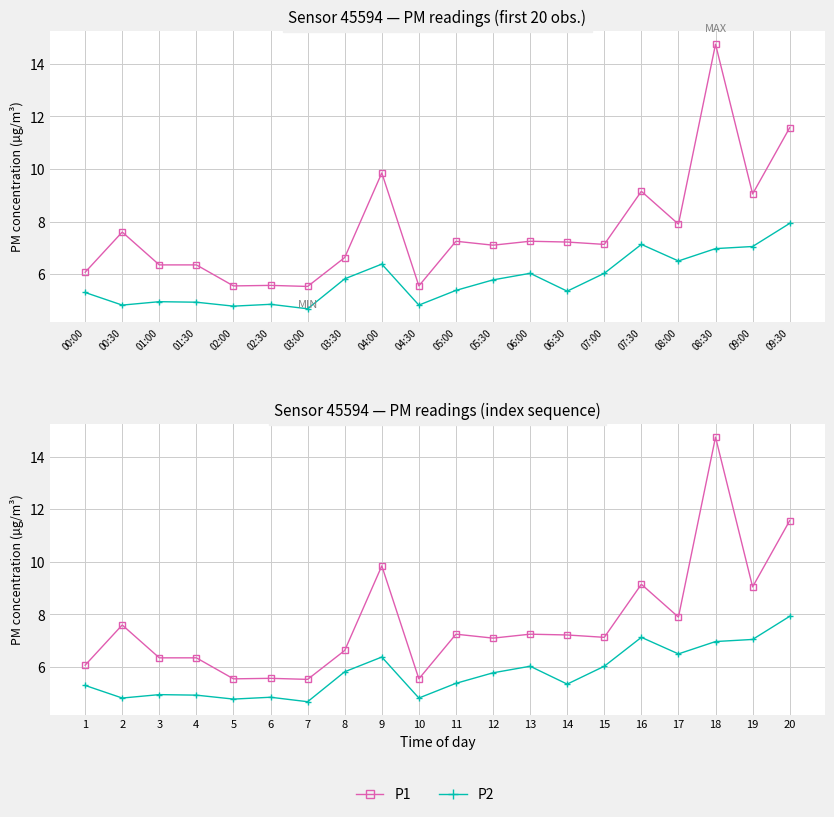

Between 2 and 9, which series saw the biggest shift?

P1